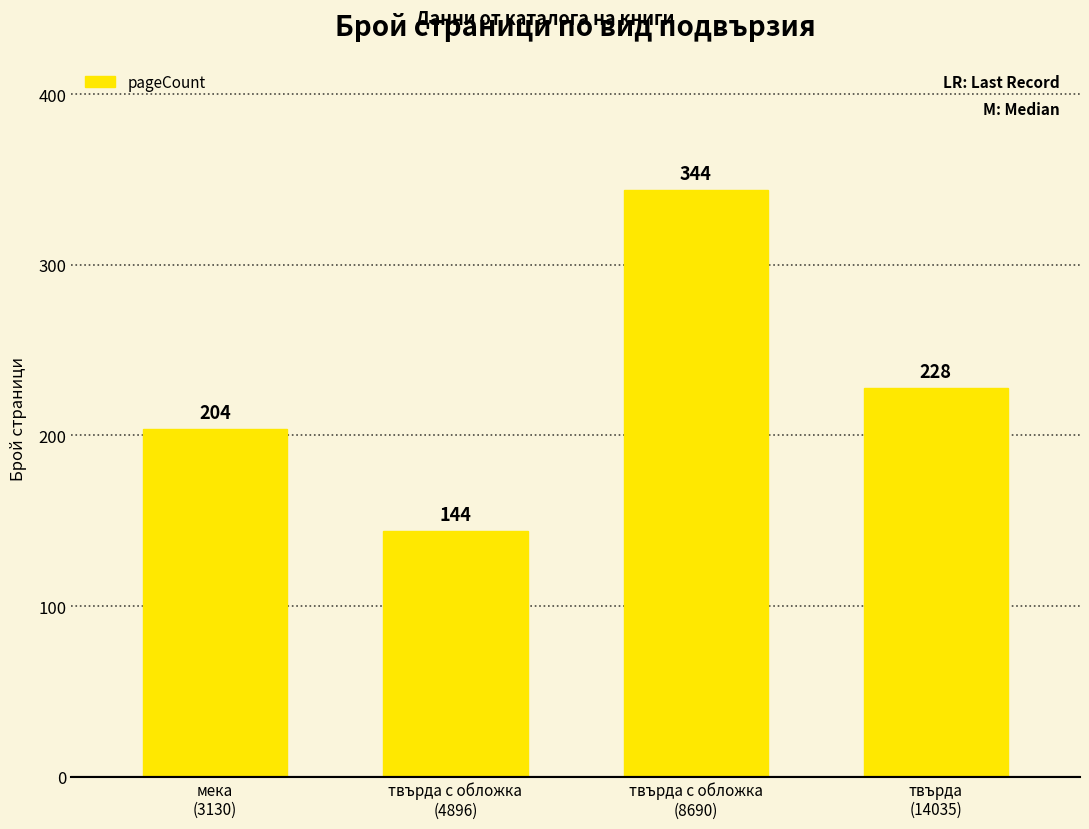

Rank the categories by value from lowest to highest.

твърда с обложка
(4896), мека
(3130), твърда
(14035), твърда с обложка
(8690)